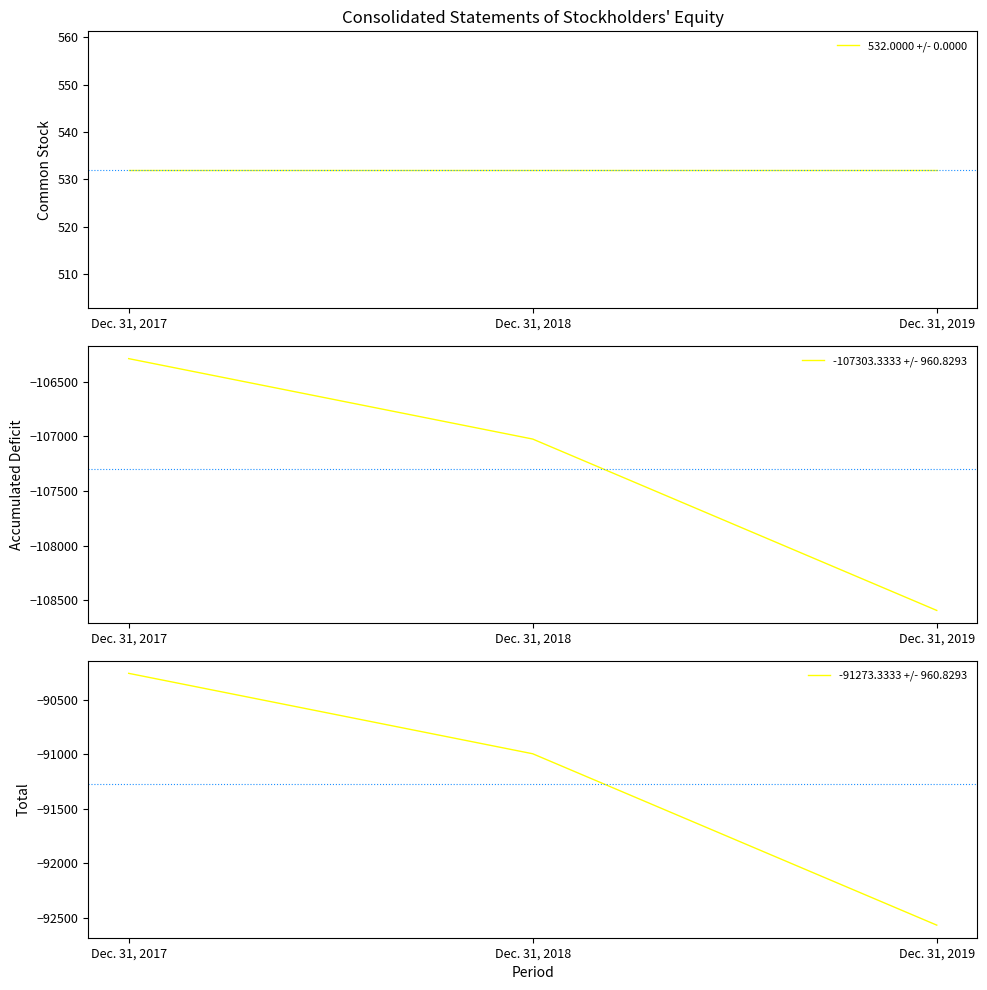

What is the approximate value of 532.0000 +/- 0.0000 at Dec. 31, 2017?

532